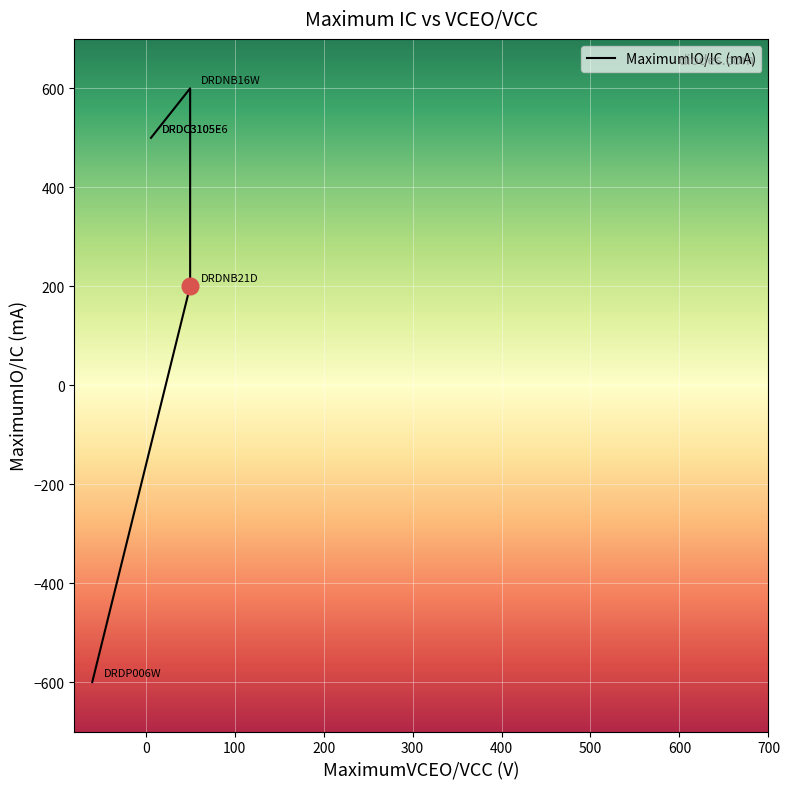

What is the ratio of the value at DRDC3105E6 to the value at DRDNB21D?

2.5